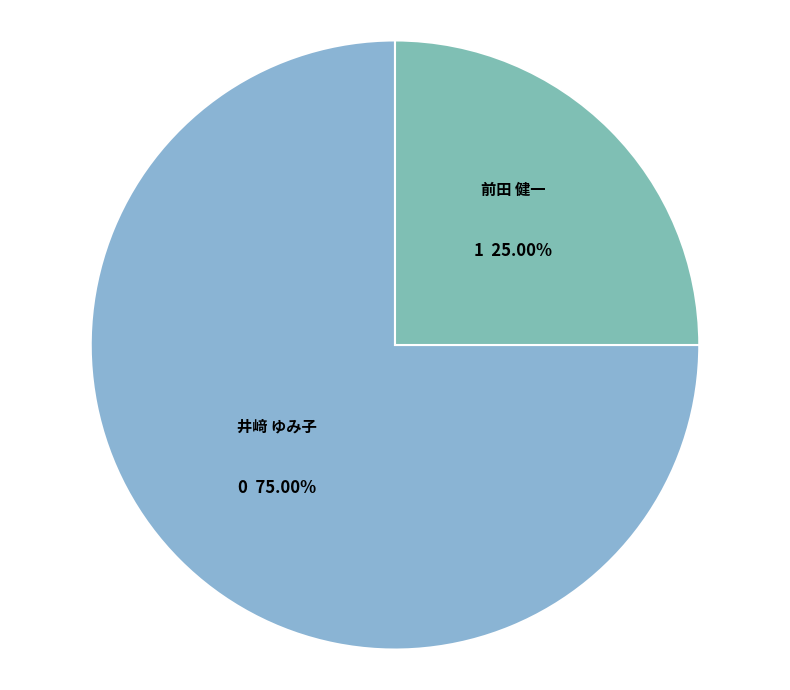

Is it true that 前田 健一 is 32% of the pie?

False